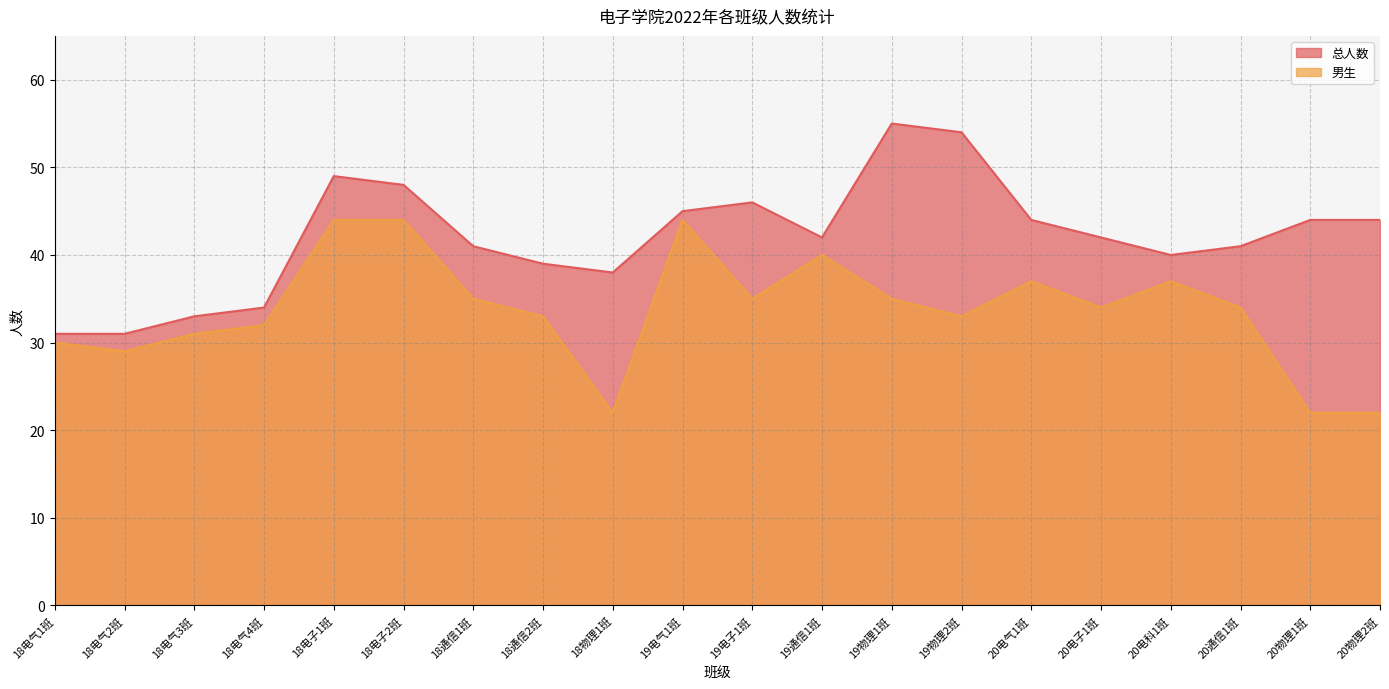

How many data points in 总人数 are less than 42?

9